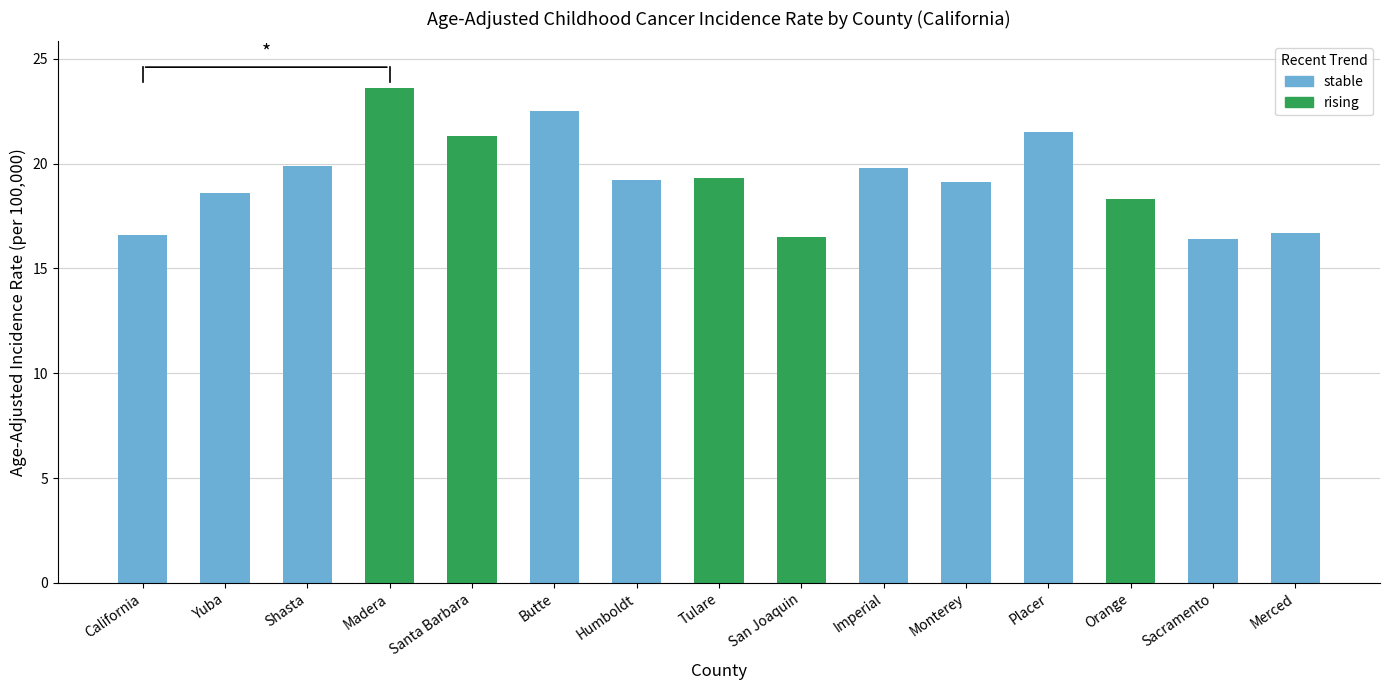

Read the value at Madera.

23.6